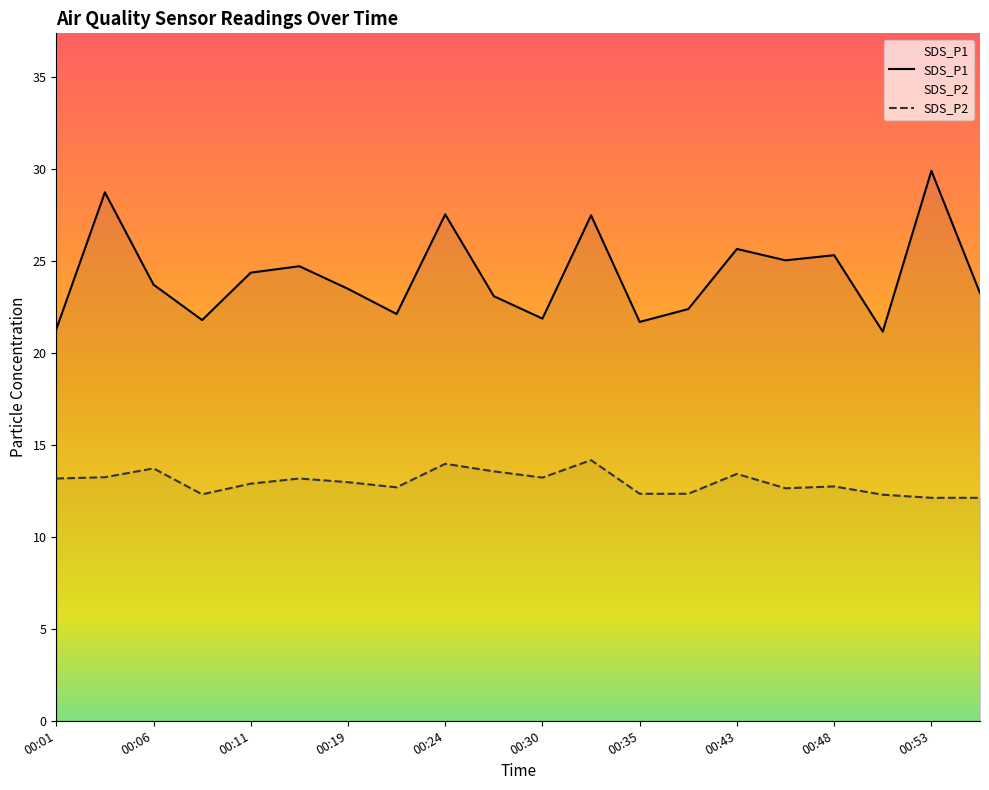

What is the average value of the SDS_P2 series?

13.0